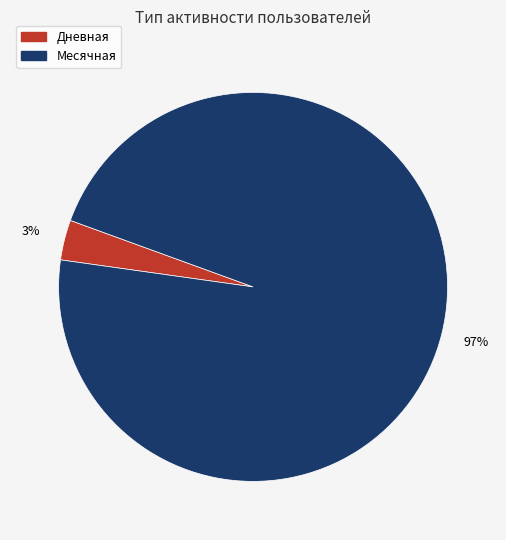

How many segments does this pie chart have?

2